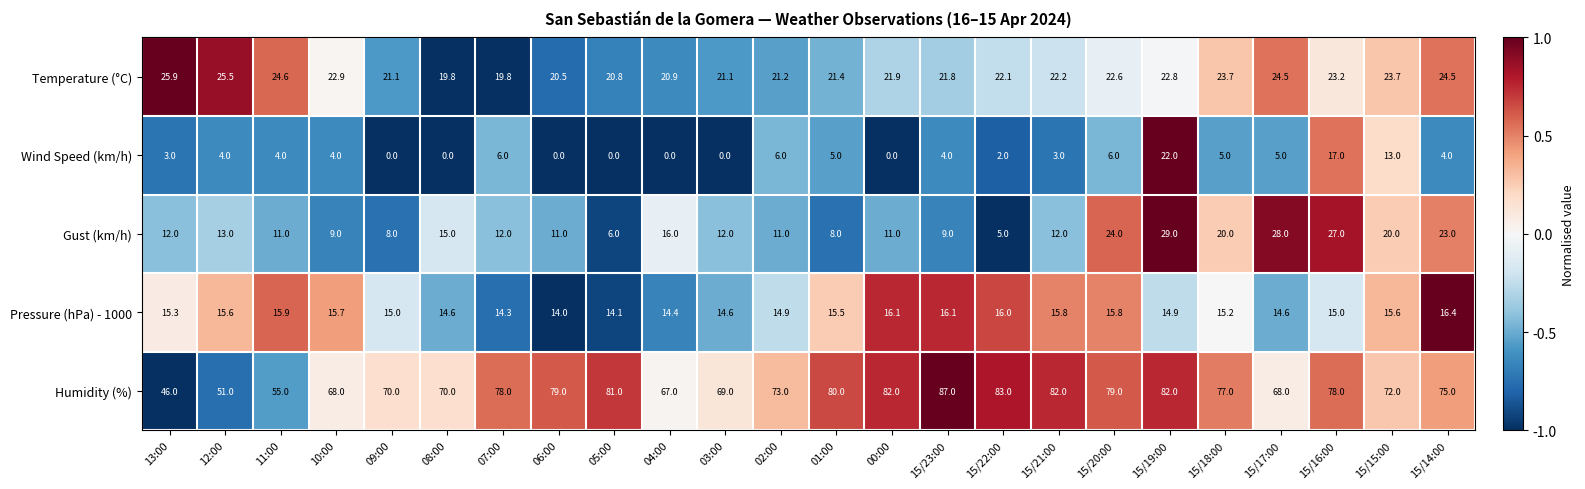

What is the total value across all series at 10:00?

119.6